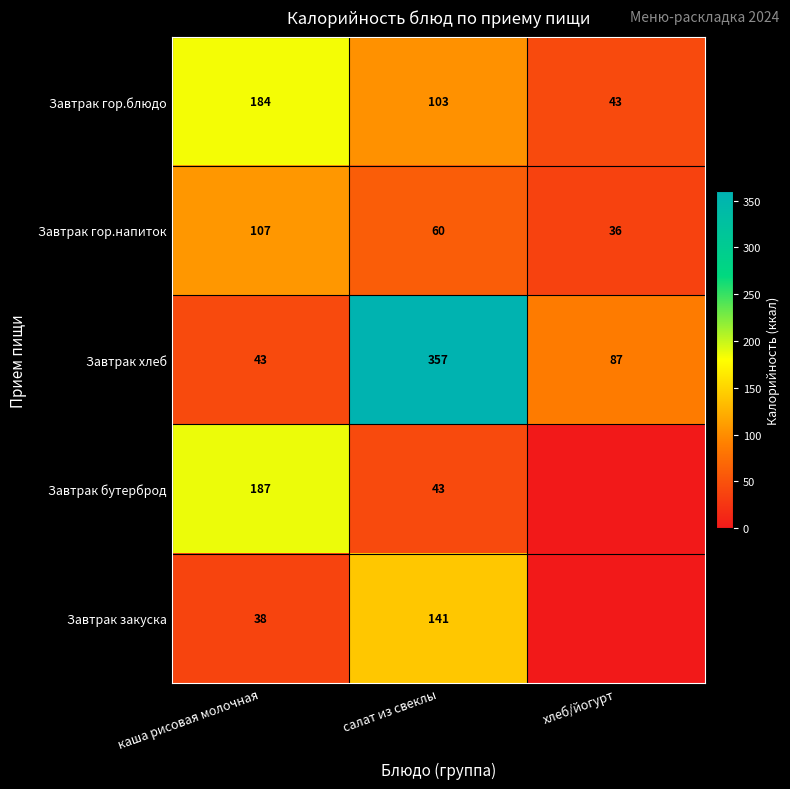

At which label is Завтрак гор.блюдо closest to 113?

салат из свеклы